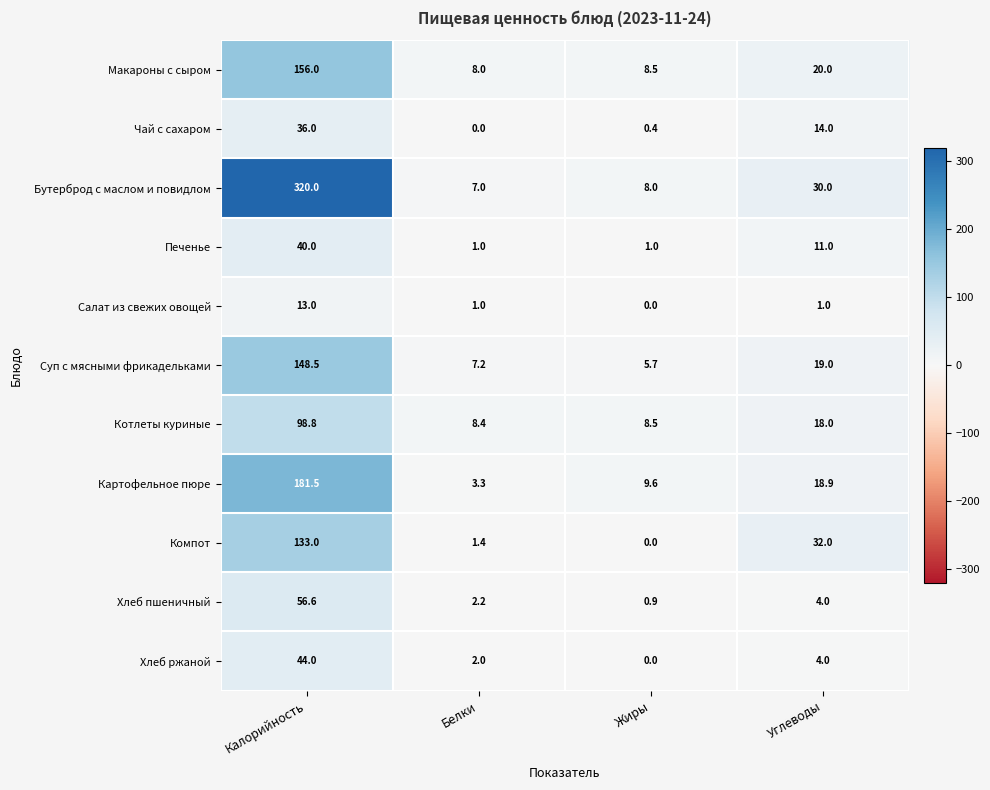

The Компот series shows 53.4 at Углеводы. True or false?

False